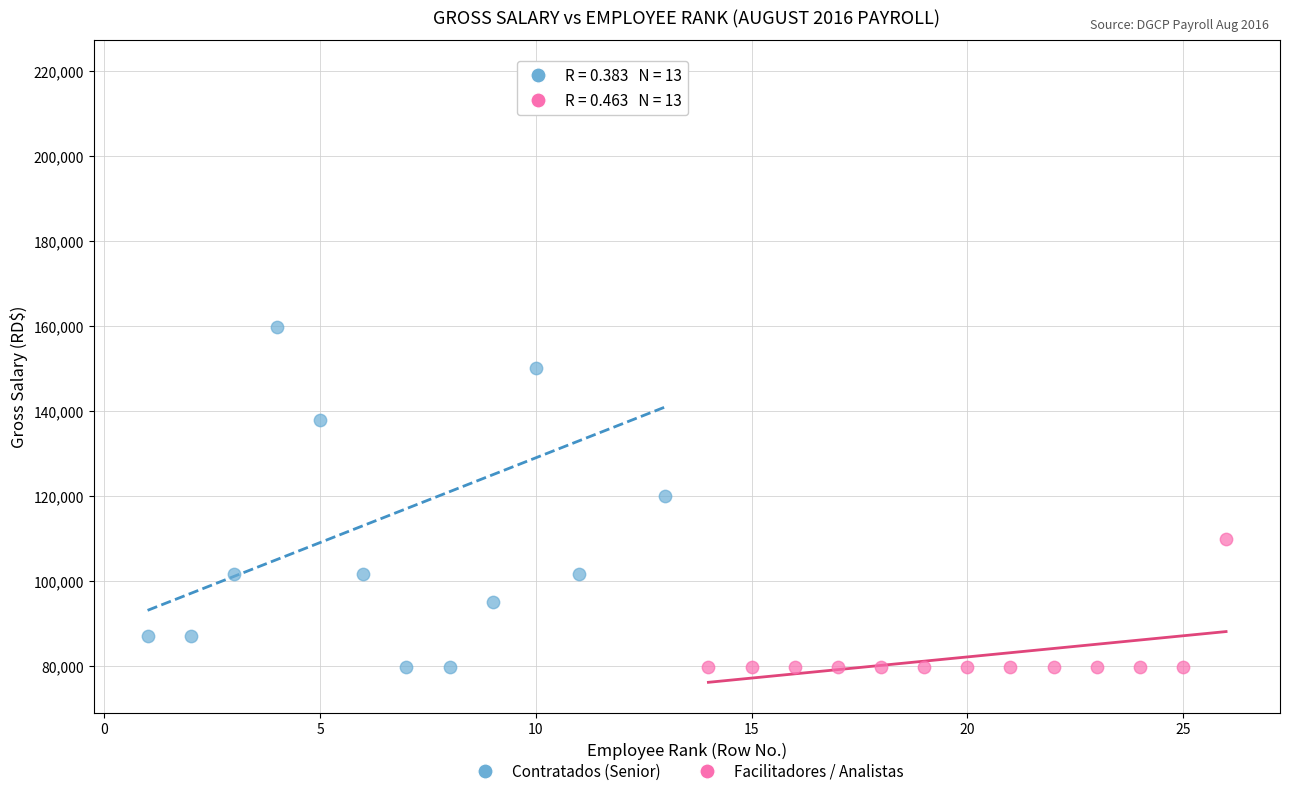

Which series has the largest Y range (max minus min)?

Contratados (Senior)